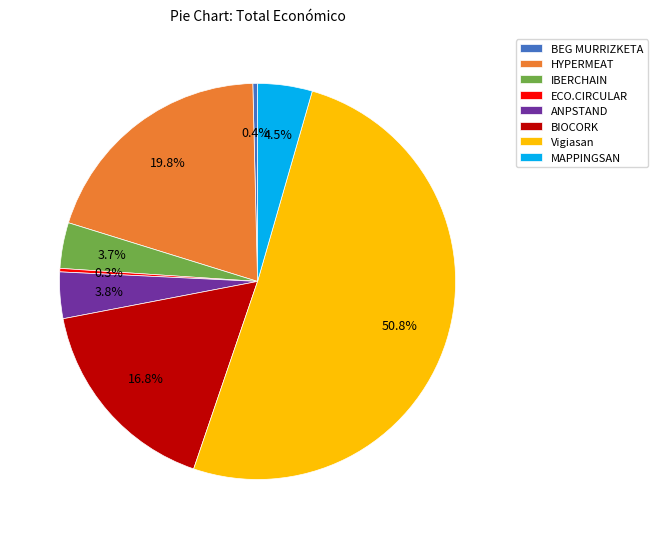

What is the largest slice in the pie chart?

Vigiasan